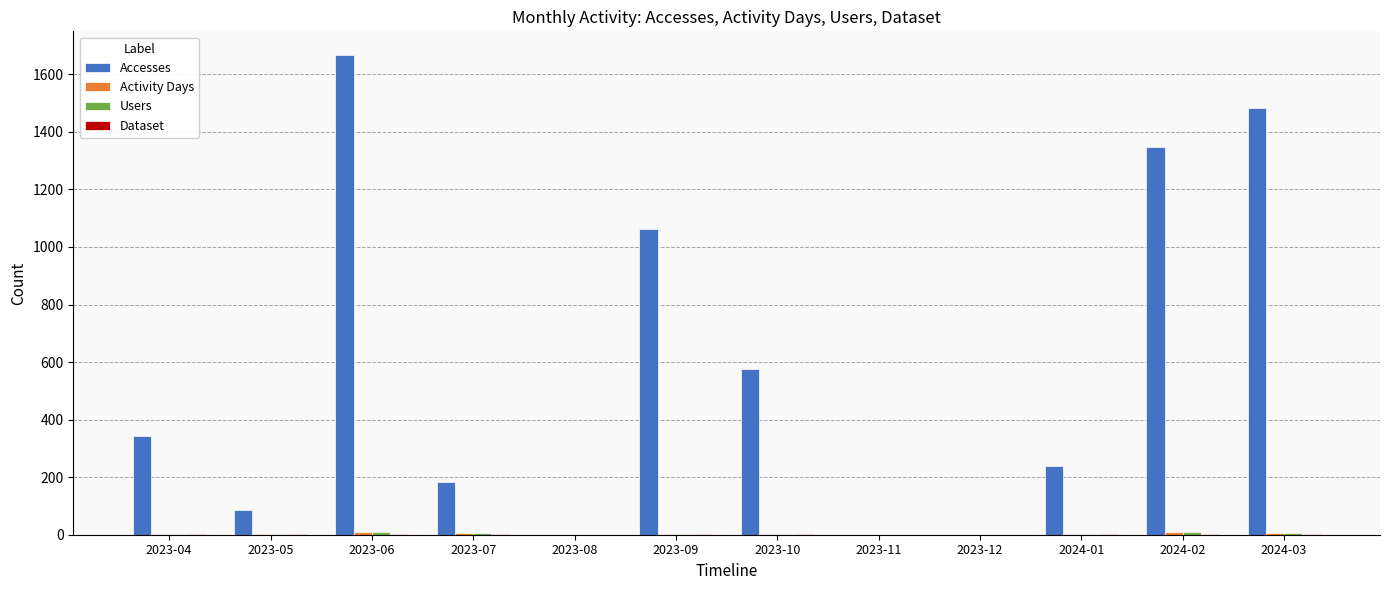

Which category has the highest value across all series?

2023-06